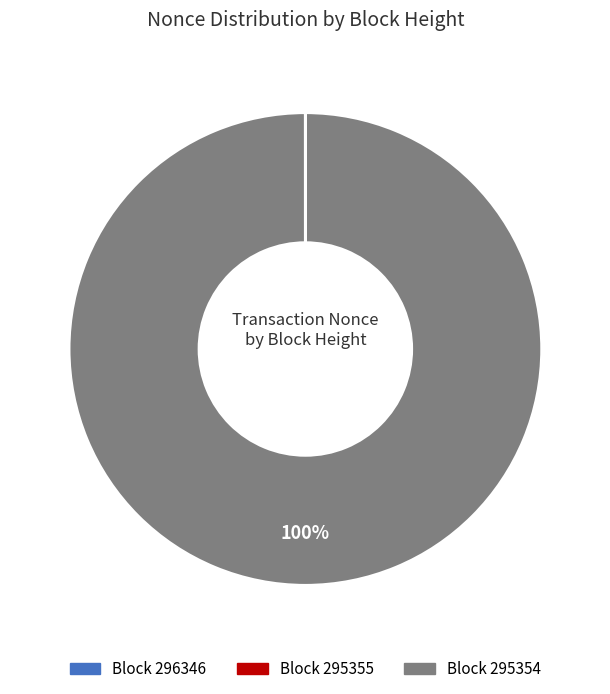

Is it true that Block 295354 is 100% of the pie?

True